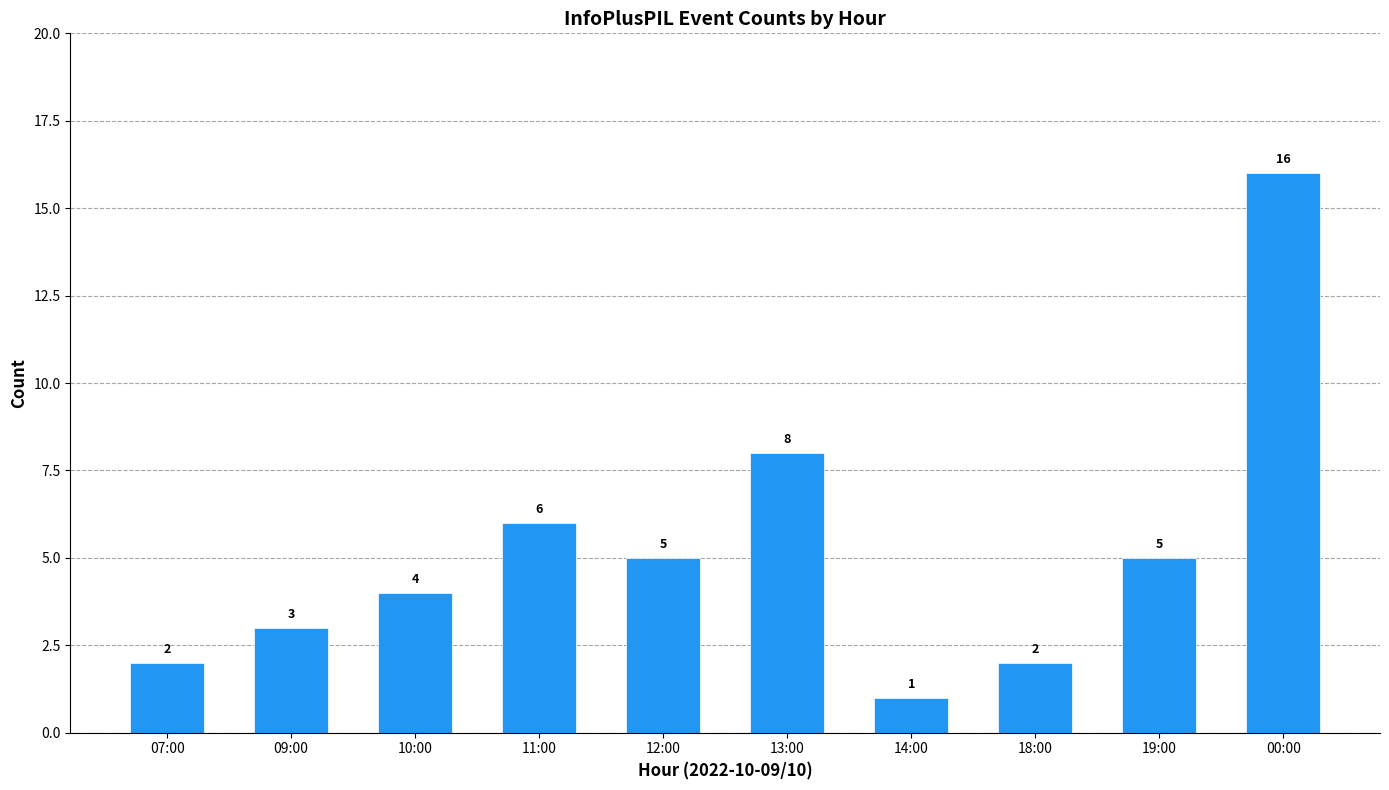

The value at 00:00 is 16. True or false?

True